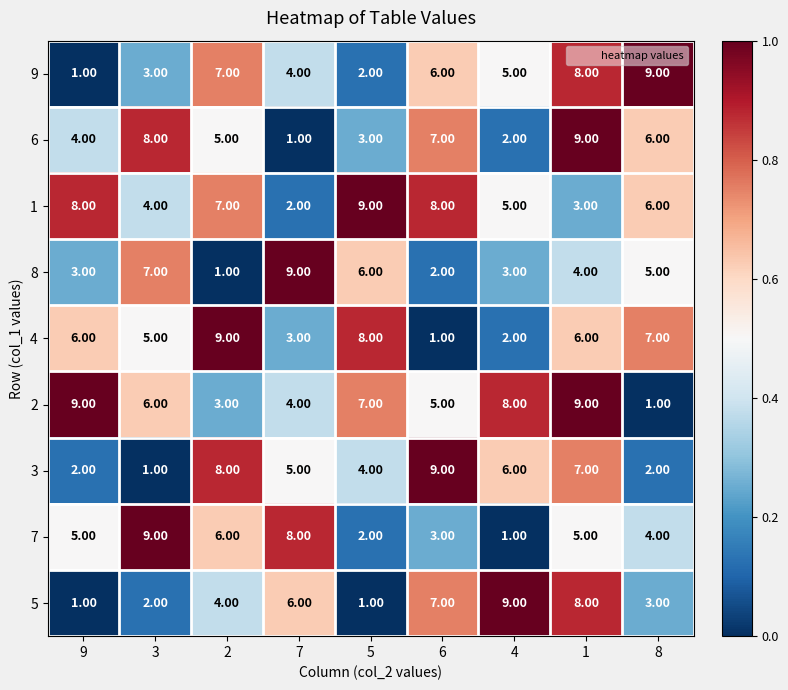

Which series changed the most between 2 and 7?

8